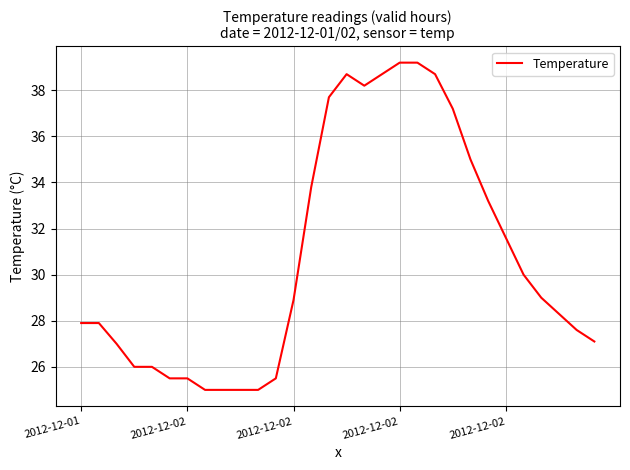

What is the minimum value shown in the chart?

25.0